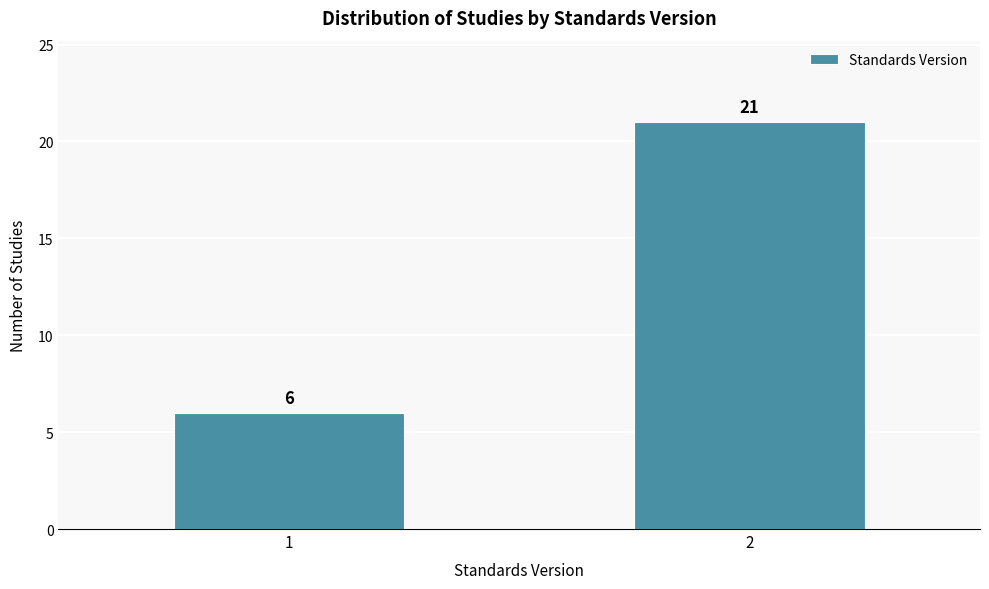

Reading right to left, what are all the values shown in this chart?

2=21	1=6